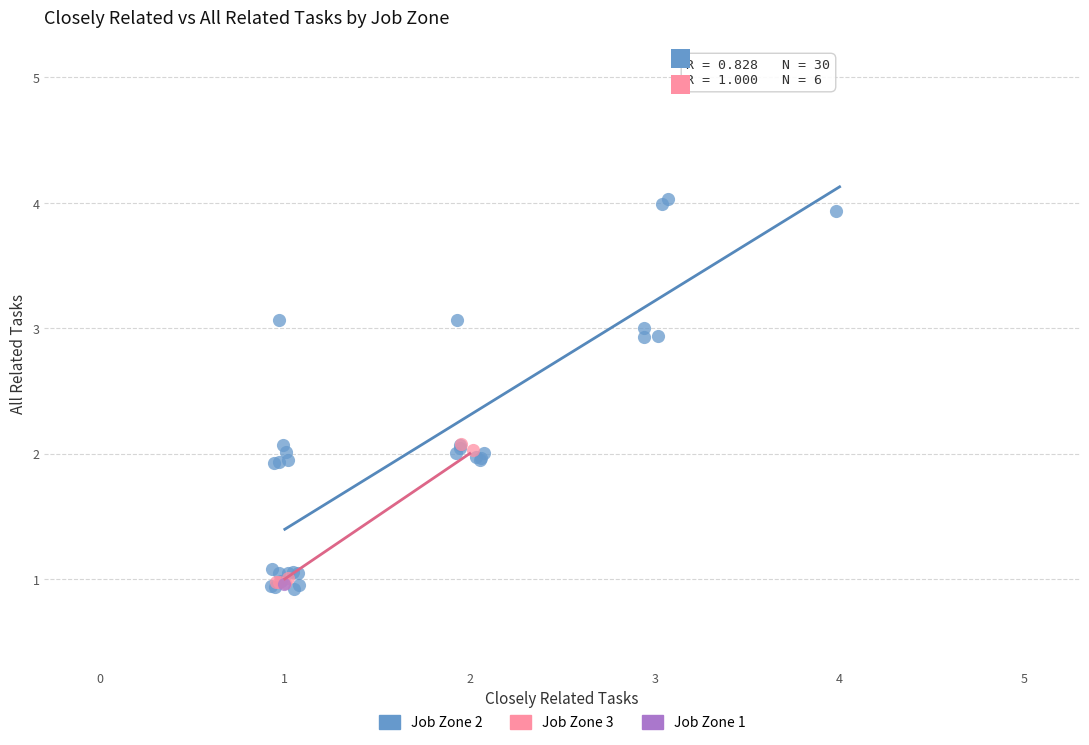

Which series reaches the minimum Y coordinate?

Job Zone 2